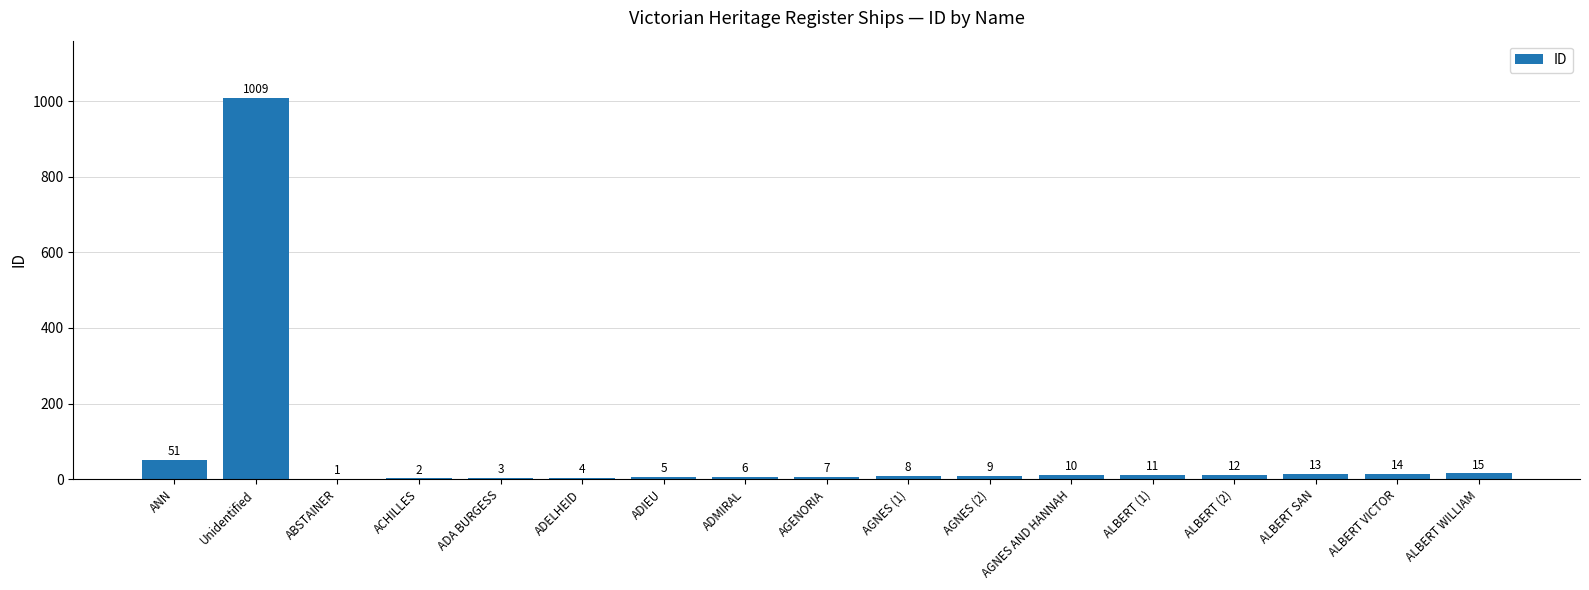

What is the greatest value displayed?

1009